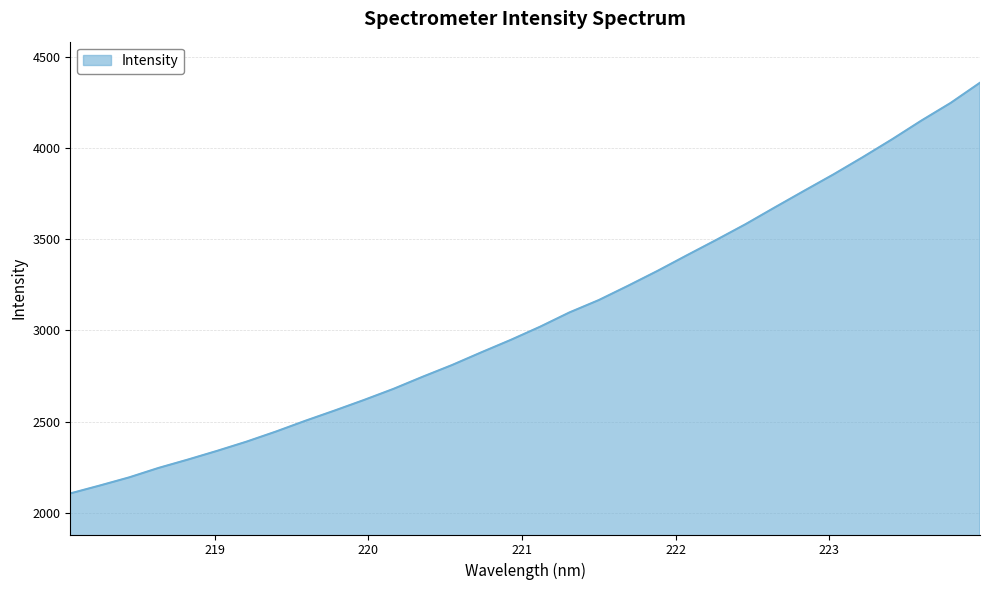

What is the difference between the maximum and minimum values?

2250.2